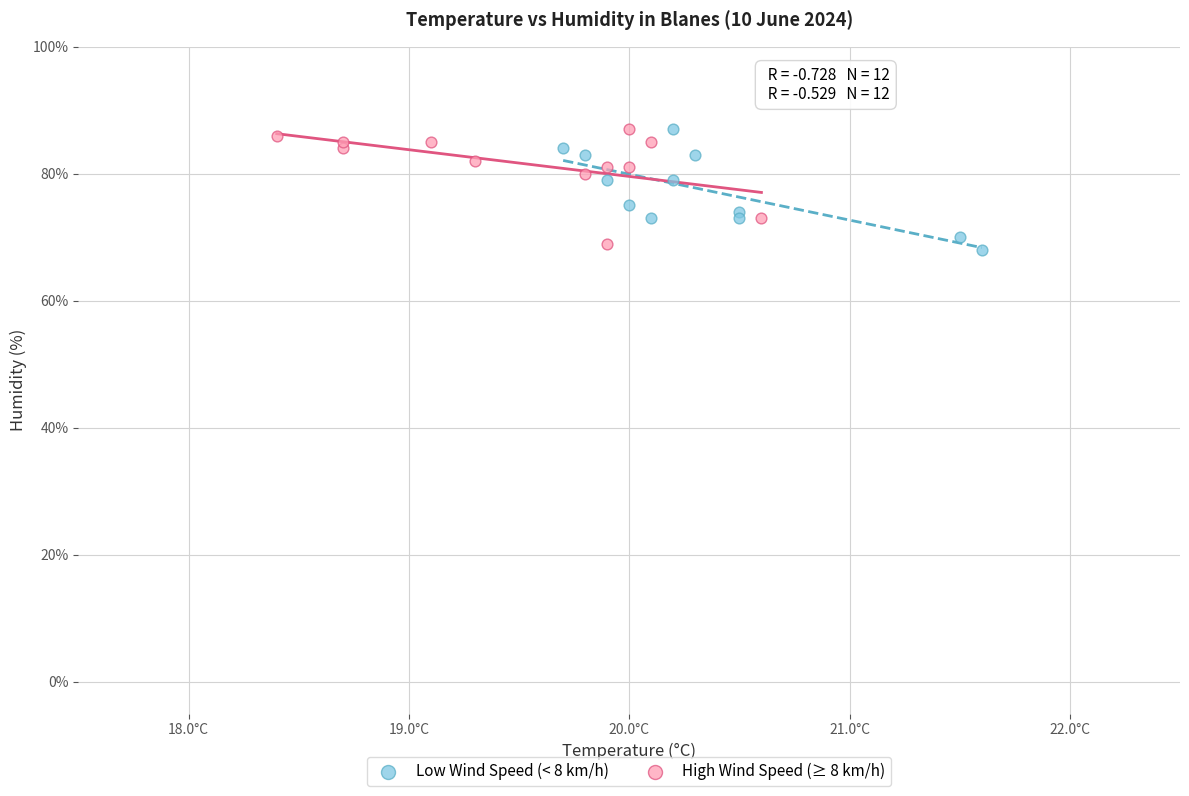

Which series has the widest spread of Y values?

Low Wind Speed (< 8 km/h)